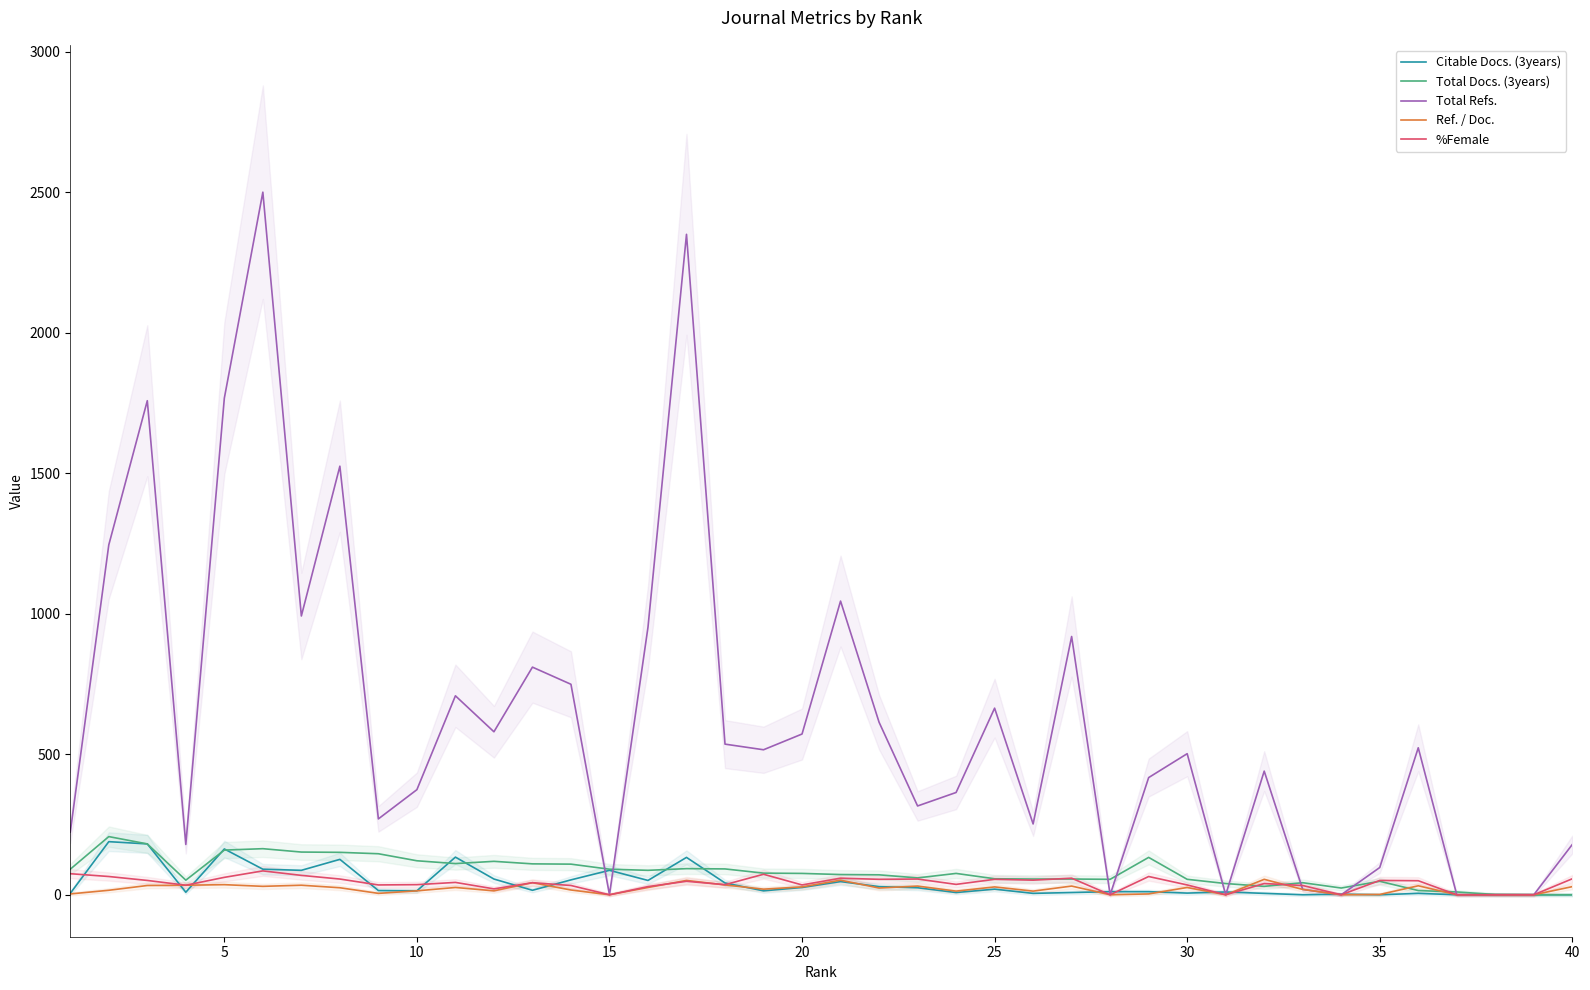

Reading left to right, transcribe all the data shown in this chart.

Citable Docs. (3years): 5	189	181	9	163	91	87	126	15	14	134	56	16	53	87	51	133	42	14	26	47	29	25	8	20	5	8	11	11	6	10	5	0	2	0	5	0	0	0	0
Total Docs. (3years): 91	207	181	52	159	164	152	151	146	121	111	119	110	109	91	87	93	92	77	76	72	71	60	76	57	56	56	55	133	55	40	30	43	24	48	15	10	1	0	0
Total Refs.: 223	1245	1758	179	1767	2500	992	1525	270	374	708	580	810	749	0	952	2350	536	516	572	1045	614	316	364	664	252	919	0	417	502	0	440	19	0	97	523	0	0	0	179
Ref. / Doc.: 3	16	33	34	36	30	34	25	5	14	26	14	43	17	0	26	51	35	20	28	52	24	31	13	28	13	31	0	3	26	0	55	19	0	1	32	0	0	0	29
%Female: 75	65	51	34	62	85	69	56	35	36	44	21	43	33	0	29	48	36	73	35	59	55	56	37	55	52	59	0	65	35	0	40	33	0	51	50	0	0	0	57